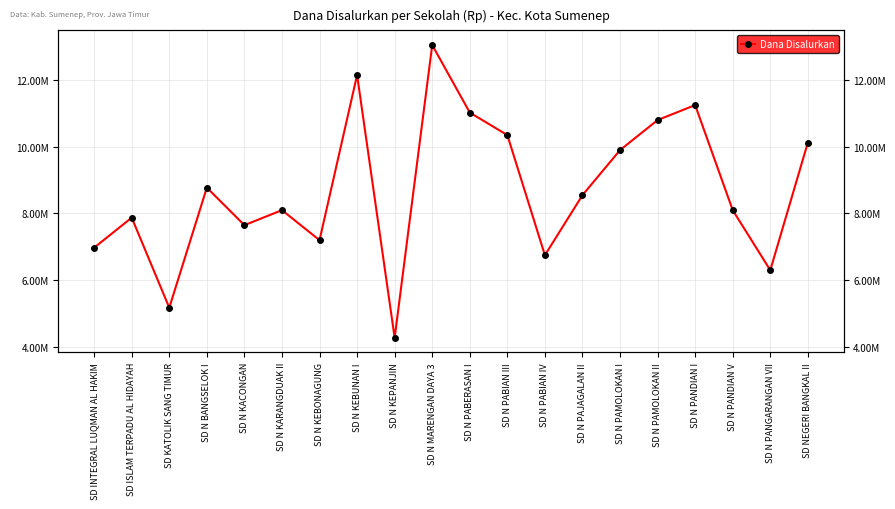

True or false: the data has more than 0 interior local peaks.

True